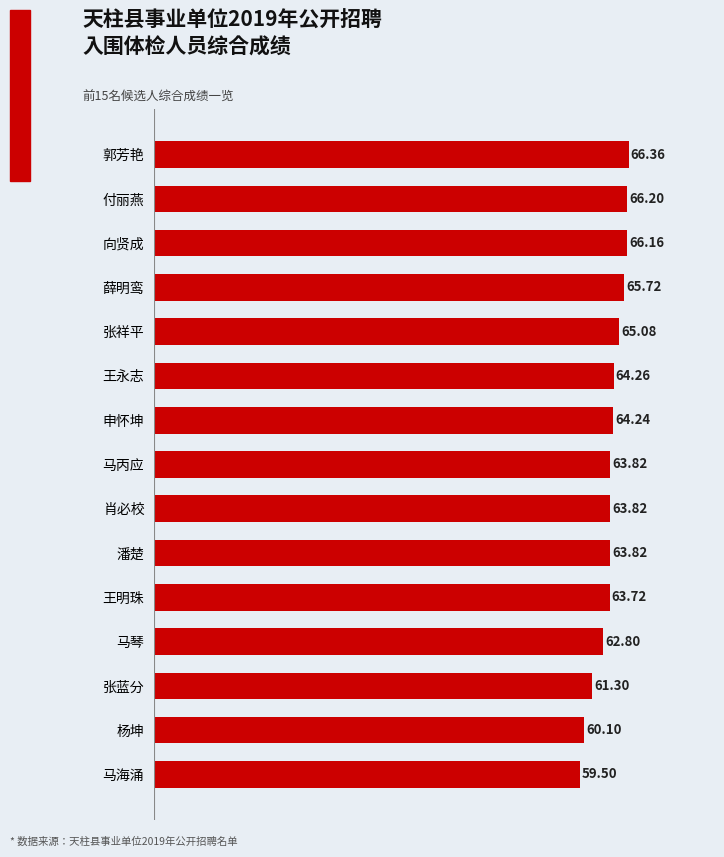

What is the ratio of the value at 马丙应 to the value at 申怀坤?

1.0